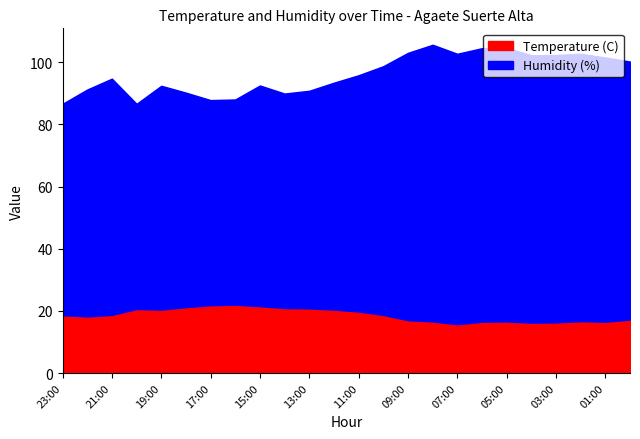

What is the approximate value of Temperature (C) at 06:00?

16.5